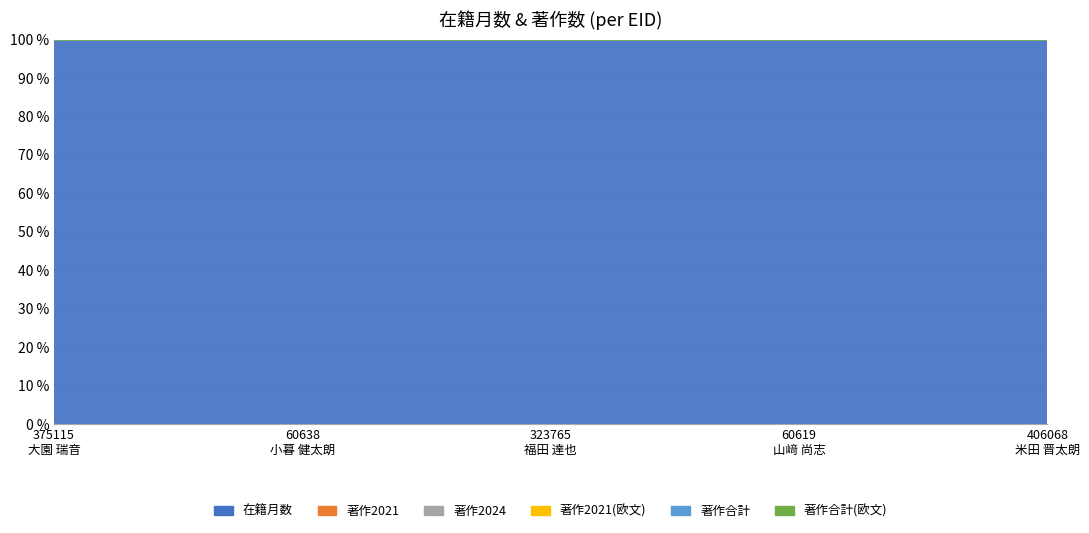

What is the maximum value for 在籍月数?

100